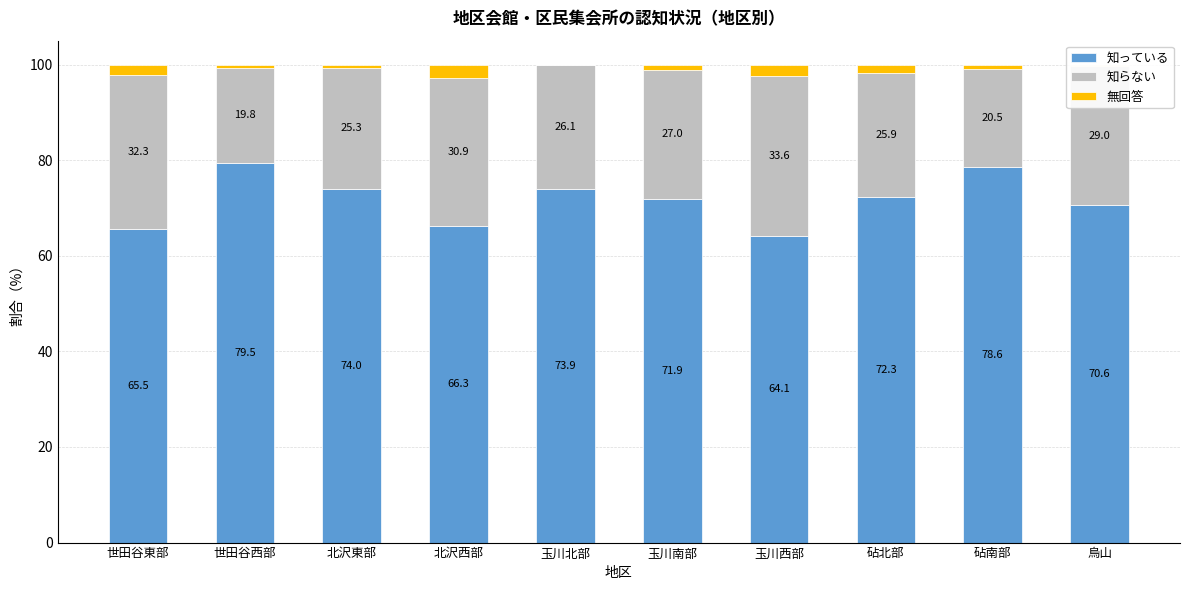

What is the maximum value for 知っている?

79.5